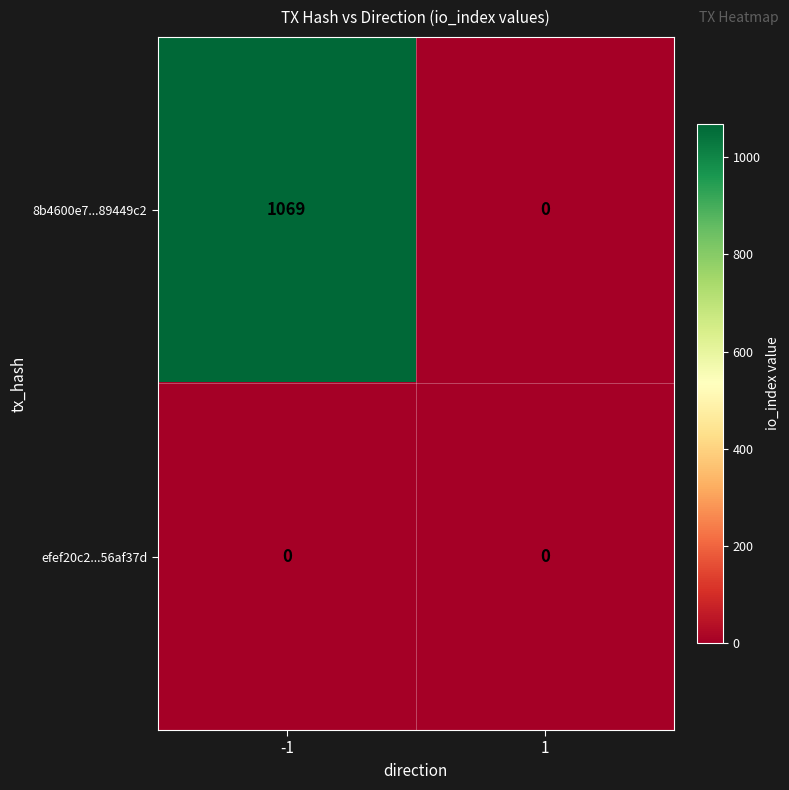

The efef20c2...56af37d series shows 0 at -1. True or false?

True